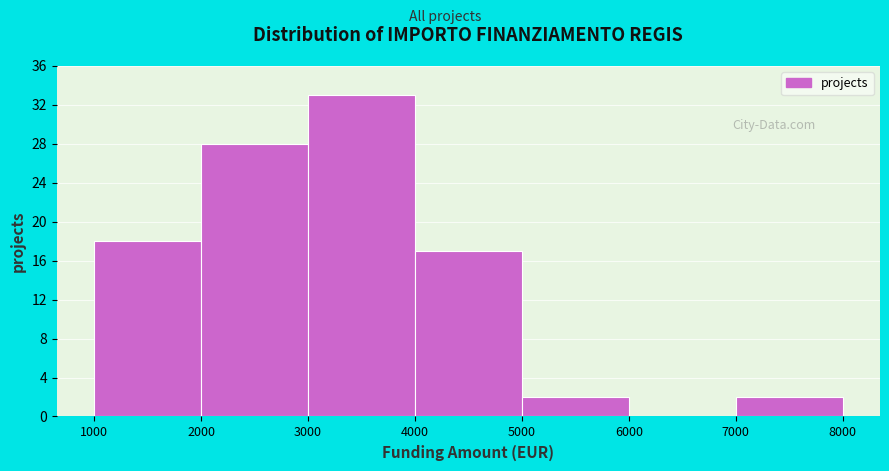

How tall is the bar that spans 5000 to 6000 on the x-axis? The values are not printed on the chart, so give them approximately, as read against the axis.

2